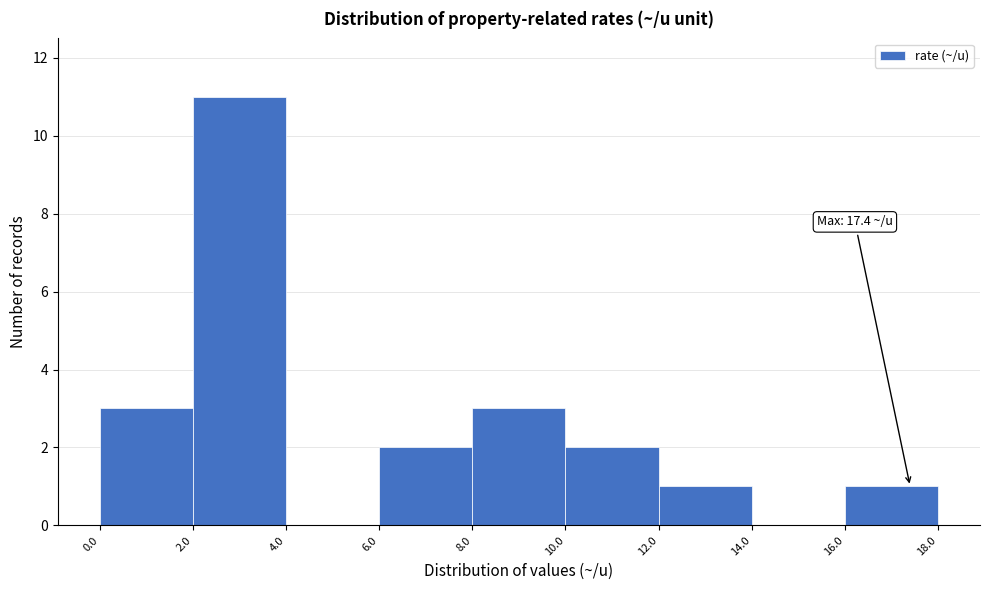

Over which range of the x-axis is the bar tallest?

2.0 to 4.0